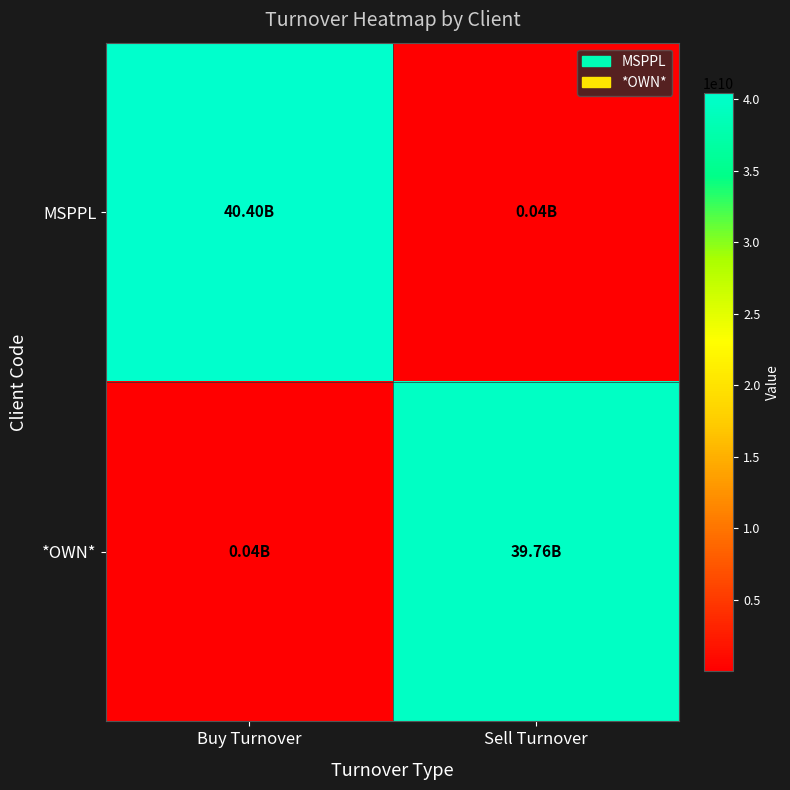

At which category does the chart reach its peak across all series?

Buy Turnover